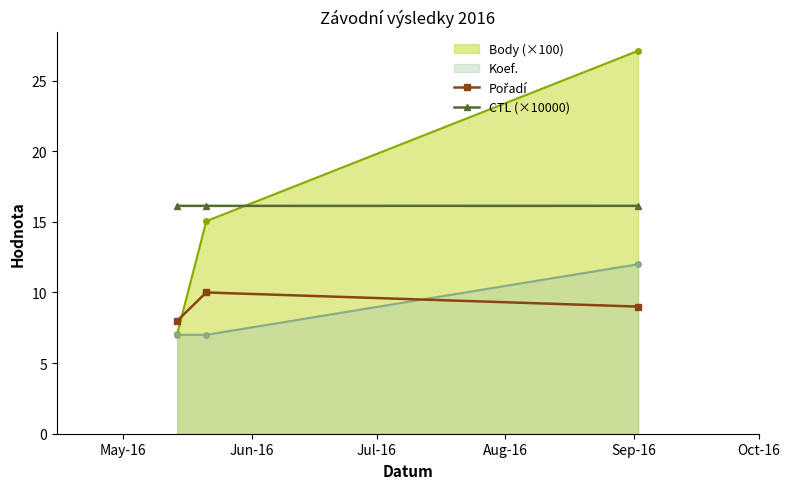

How many lines are shown in the chart?

4